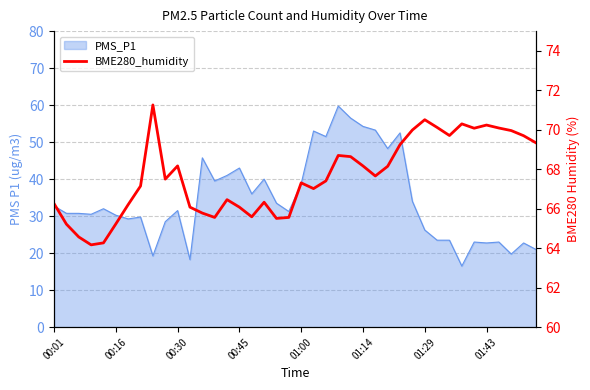

How many points are lower than both their immediate neighbors (excluding endpoints)?

9